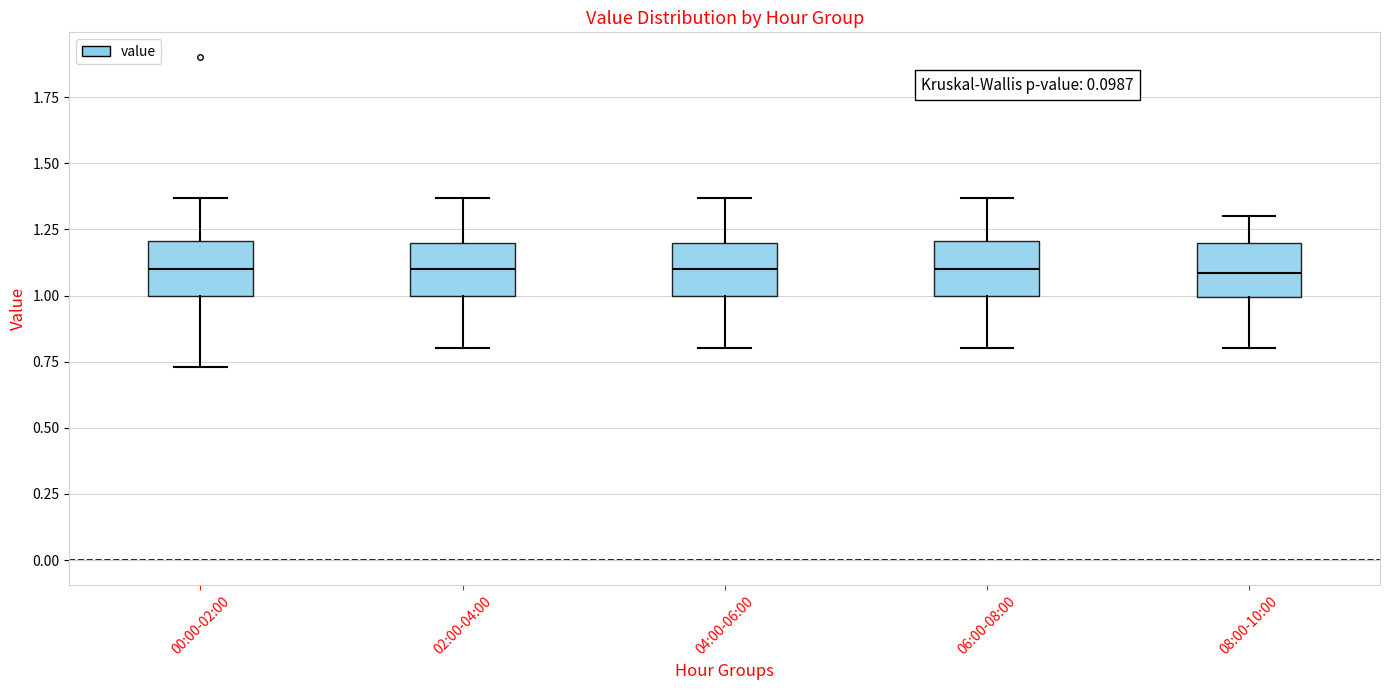

Where is the upper edge of the box for 08:00-10:00 on the y-axis? The values are not printed on the chart, so give them approximately, as read against the axis.

1.20